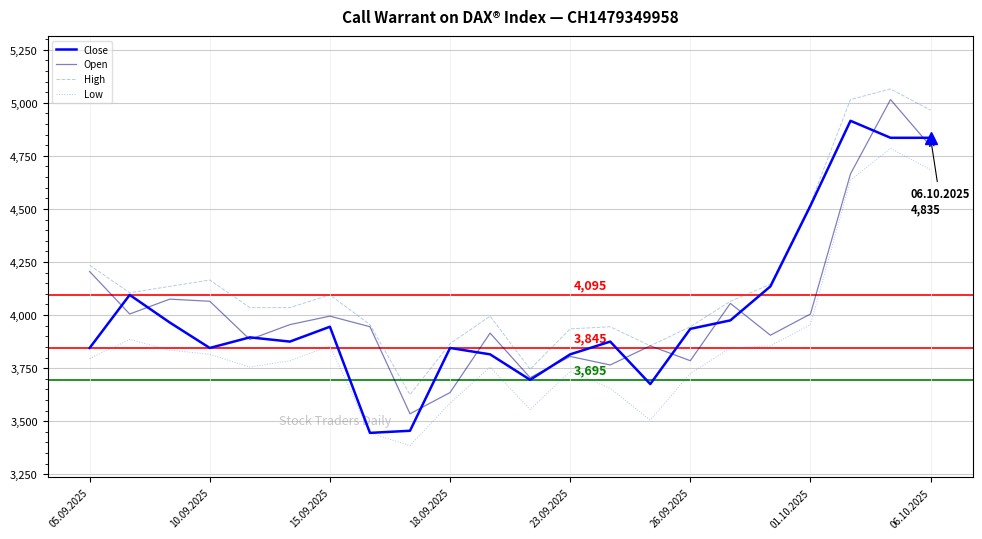

True or false: High and Low cross at least once.

False